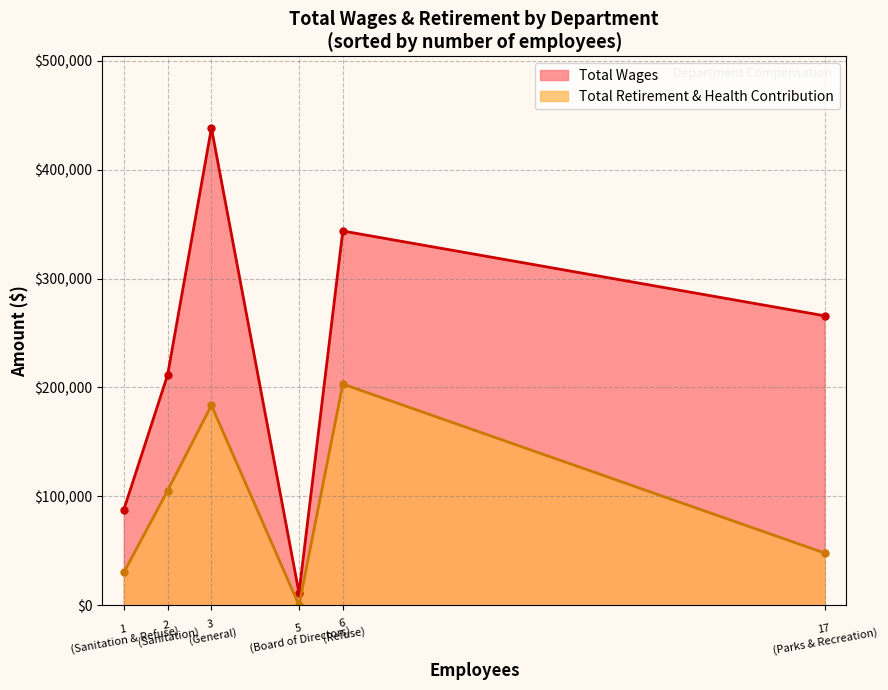

At Board of Directors, list the series in order from largest to smallest.

Total Wages, Total Retirement & Health Contribution